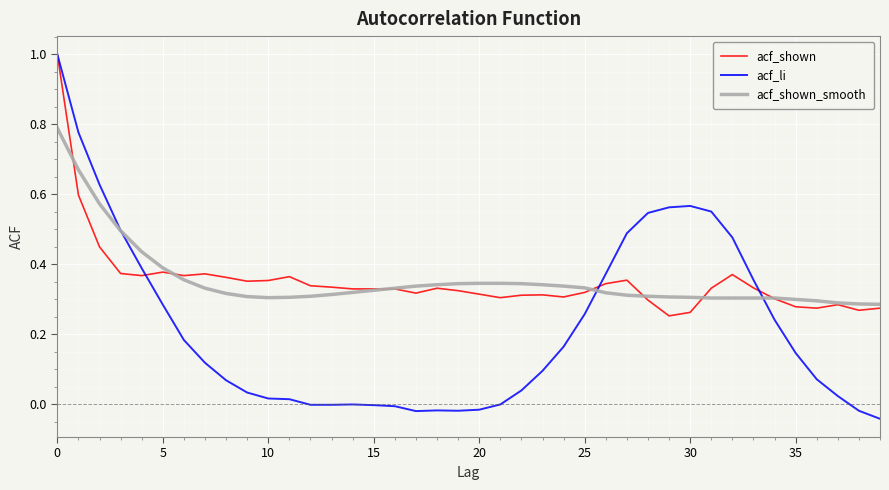

Which series has the widest spread of values?

acf_li